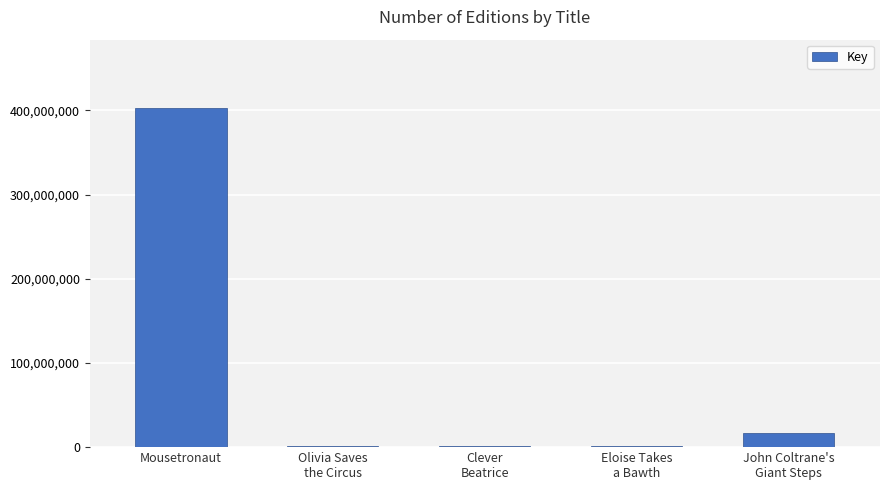

The chart shows a value of 1923269 at Eloise Takes
a Bawth. True or false?

True